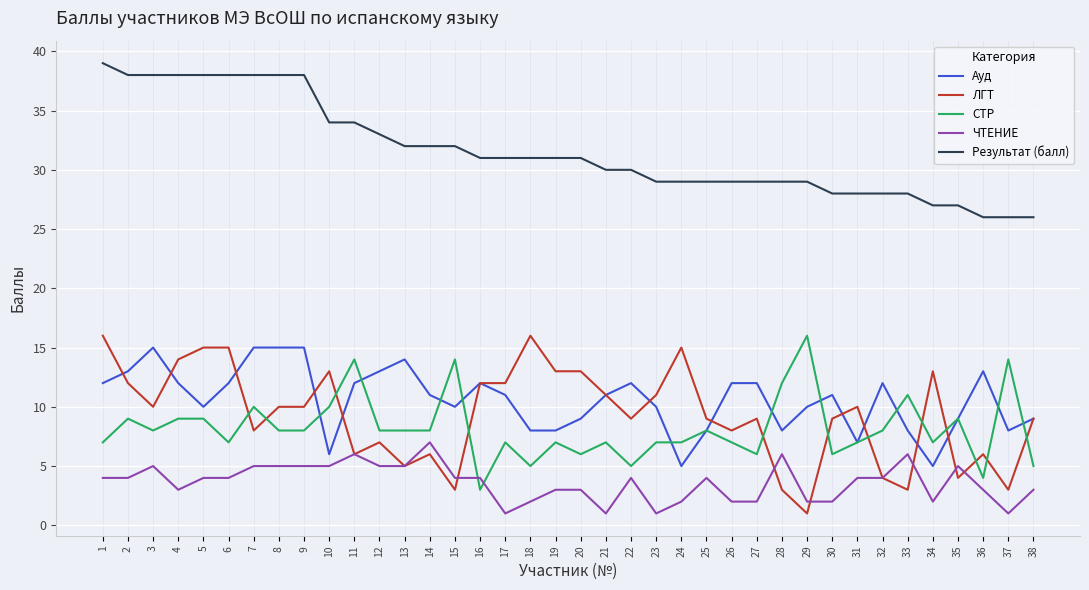

At 4, list the series in order from smallest to largest.

ЧТЕНИЕ, СТР, Ауд, ЛГТ, Результат (балл)